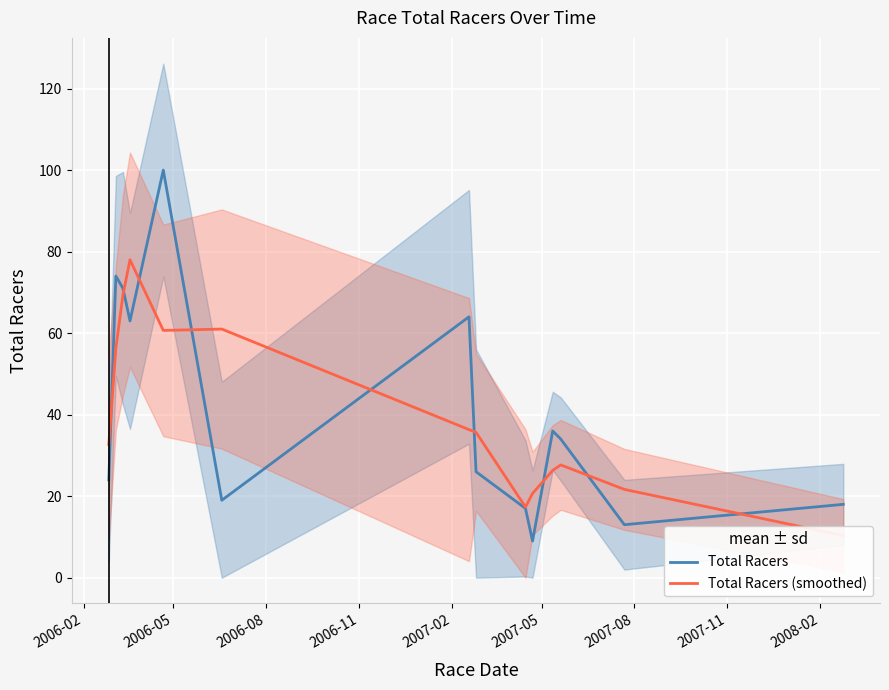

What are all the series names shown in the legend?

Total Racers, Total Racers (smoothed)